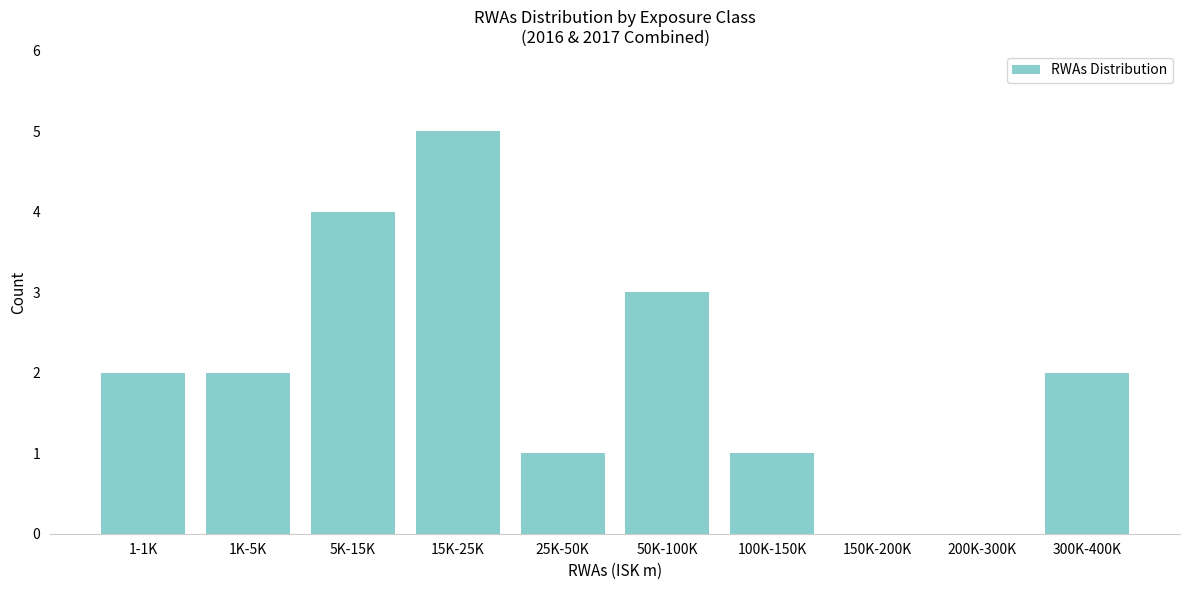

Reading left to right, extract all data points from this chart.

1-1K=2	1K-5K=2	5K-15K=4	15K-25K=5	25K-50K=1	50K-100K=3	100K-150K=1	150K-200K=0	200K-300K=0	300K-400K=2